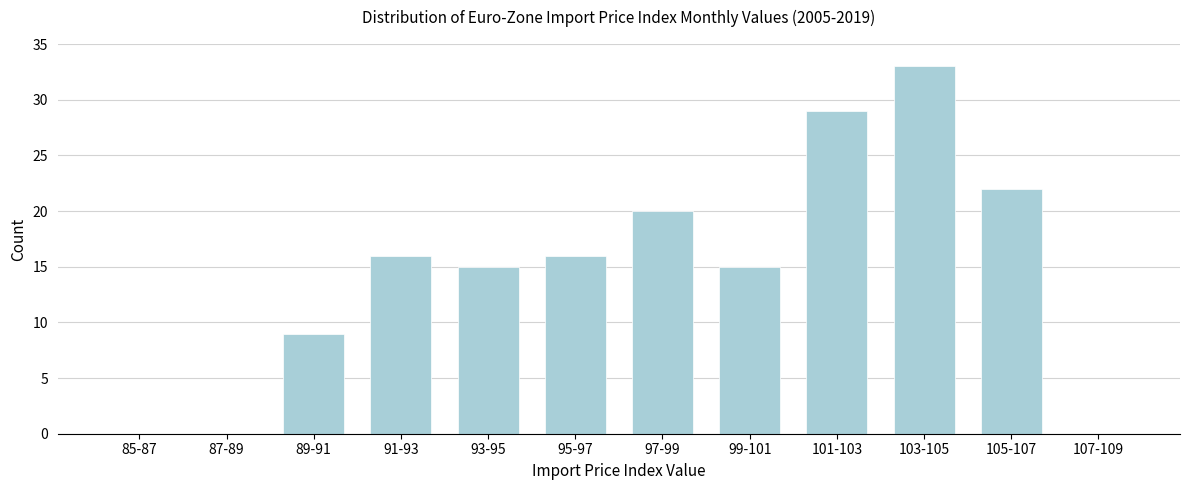

Reading left to right, transcribe all the data shown in this chart.

85-87=0	87-89=0	89-91=9	91-93=16	93-95=15	95-97=16	97-99=20	99-101=15	101-103=29	103-105=33	105-107=22	107-109=0